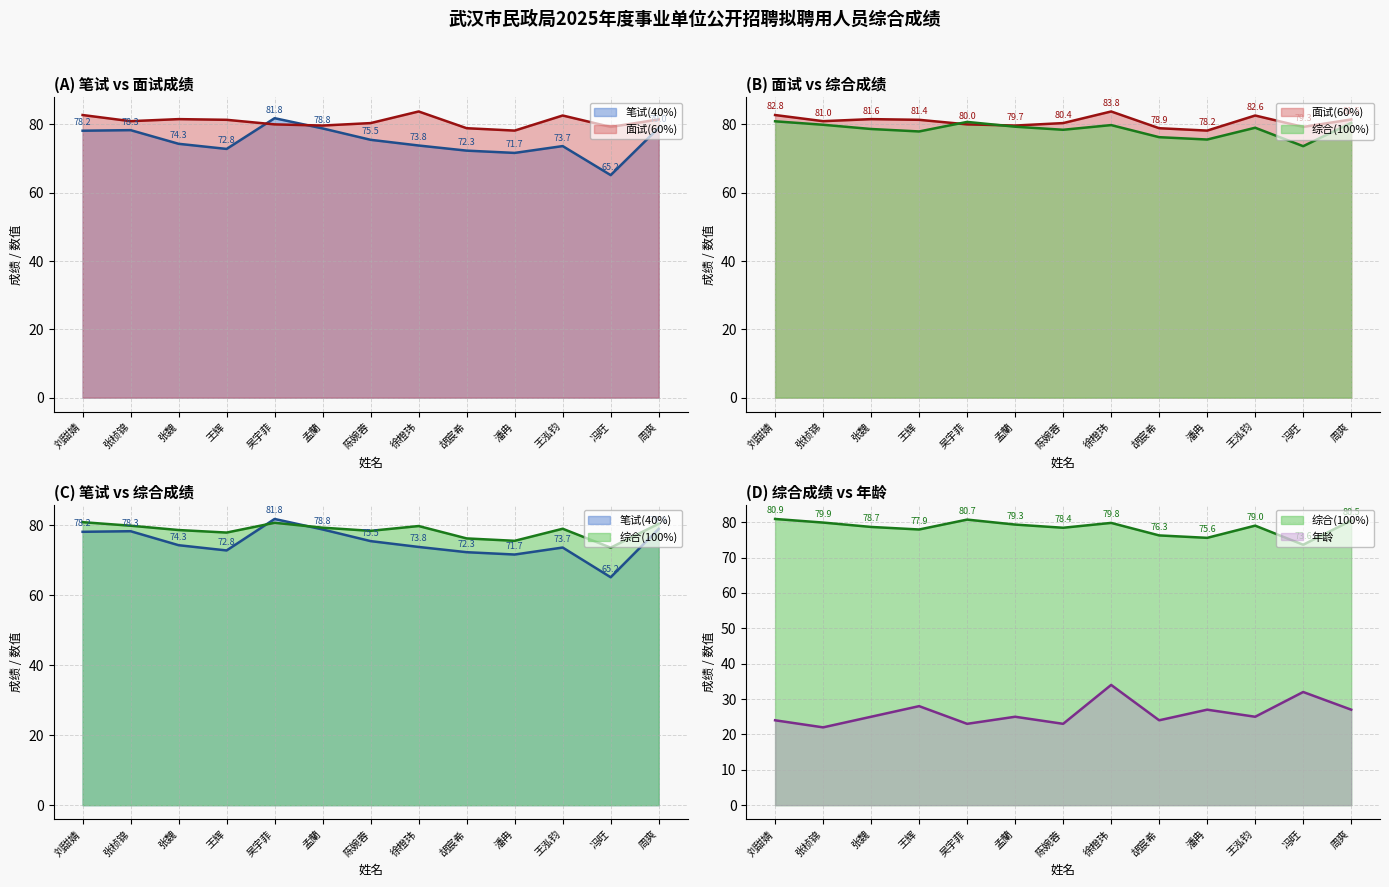

Reading left to right, what are all the values shown in this chart?

笔试(40%): 78.2	78.3	74.3	72.8	81.8	78.8	75.5	73.8	72.3	71.7	73.7	65.2	79.0
面试(60%): 82.8	81.0	81.6	81.4	80.0	79.7	80.4	83.8	78.9	78.2	82.6	79.3	81.5
综合(100%): 80.9	79.9	78.7	77.9	80.7	79.3	78.4	79.8	76.3	75.6	79.0	73.6	80.5
年龄: 24.0	22.0	25.0	28.0	23.0	25.0	23.0	34.0	24.0	27.0	25.0	32.0	27.0